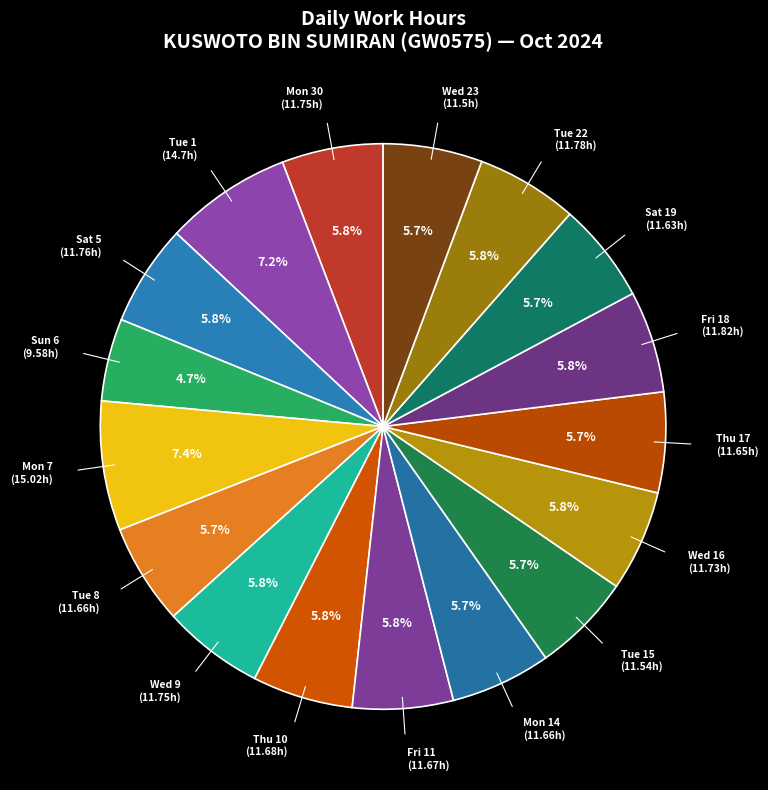

Count the number of slices in the pie.

17